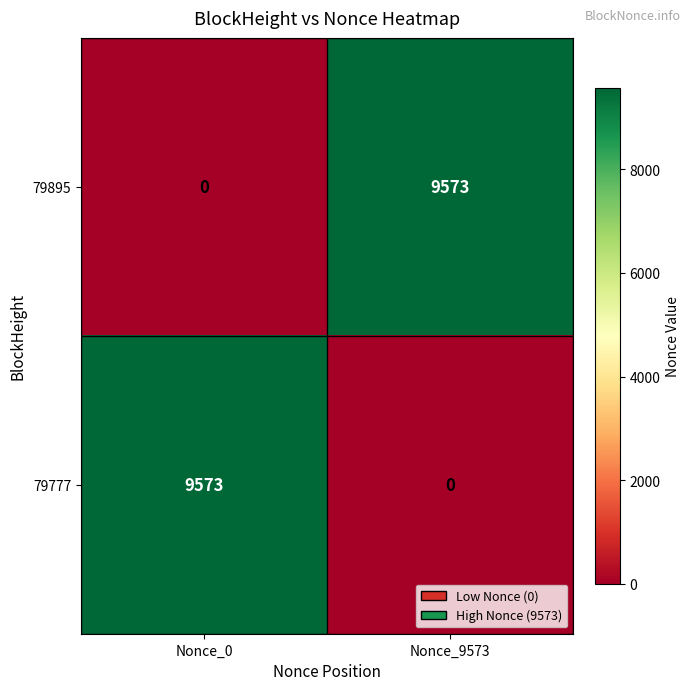

Reading right to left, extract all data points from this chart.

79895: Nonce_9573=9573	Nonce_0=0
79777: Nonce_9573=0	Nonce_0=9573